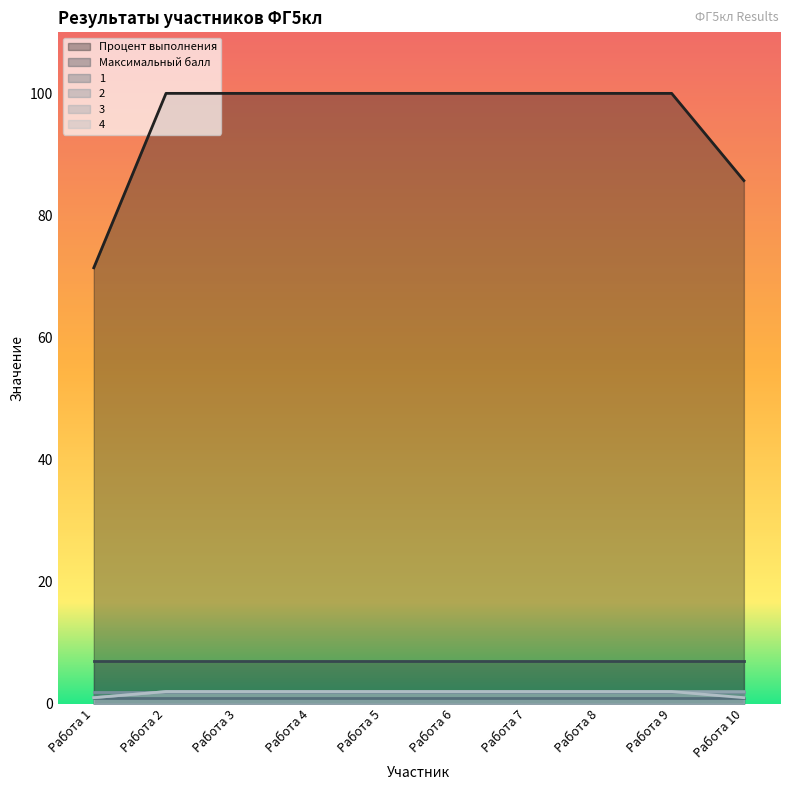

True or false: 3 and 4 cross at least once.

False